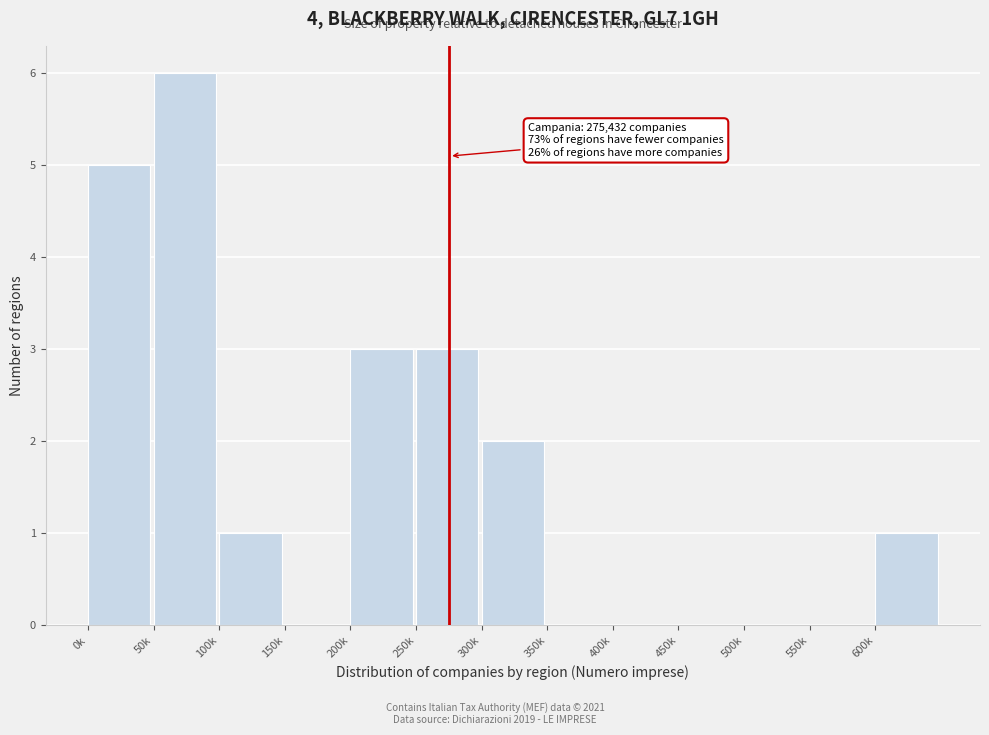

Reading left to right, extract all data points from this chart.

0k=5	50k=6	100k=1	150k=0	200k=3	250k=3	300k=2	350k=0	400k=0	450k=0	500k=0	550k=0	600k=1